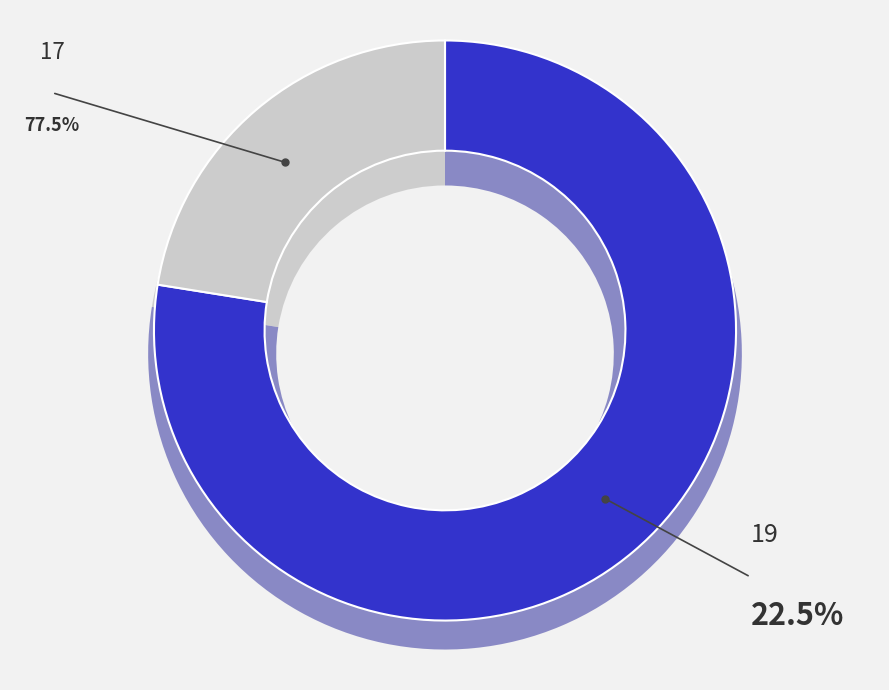

To the nearest percent, what portion does 17 represent?

78%